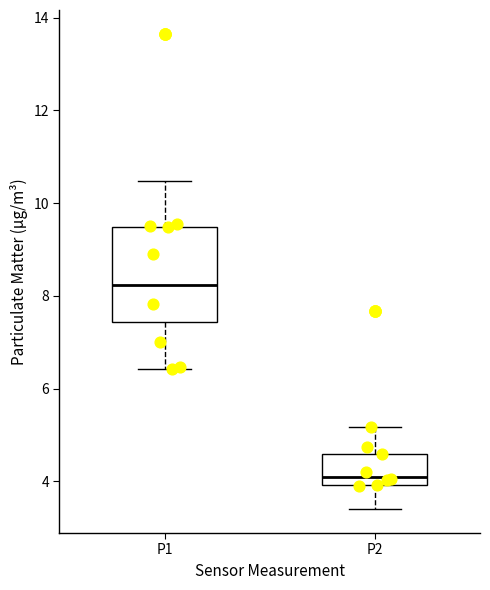

Reading left to right, read every box against the y-axis: the position of its median line, the range the box covers, and the ends of its whiskers. The values are not printed on the chart, so give them approximately, as read against the axis.

P1: median 8.2, box 7.4 to 9.4, whiskers 6.4 to 10.4
P2: median 4.2, box 4.0 to 4.6, whiskers 3.4 to 5.2